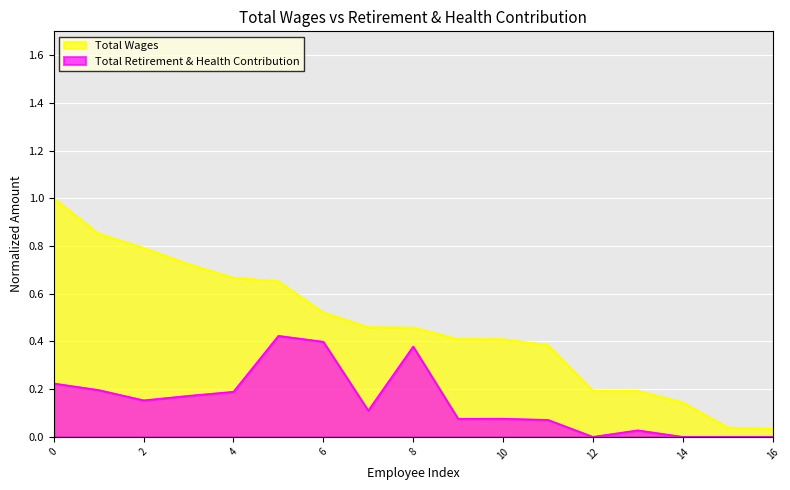

Which series has the largest total across all categories?

Total Wages